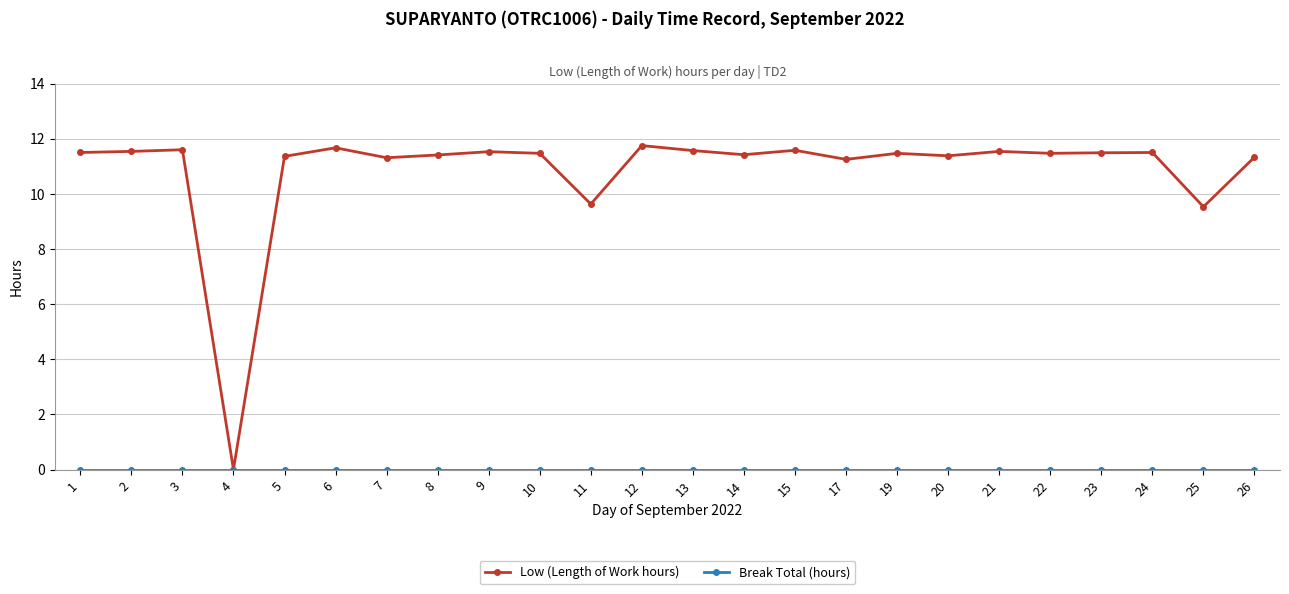

What is the spread (max minus min) of values at 24?

11.5